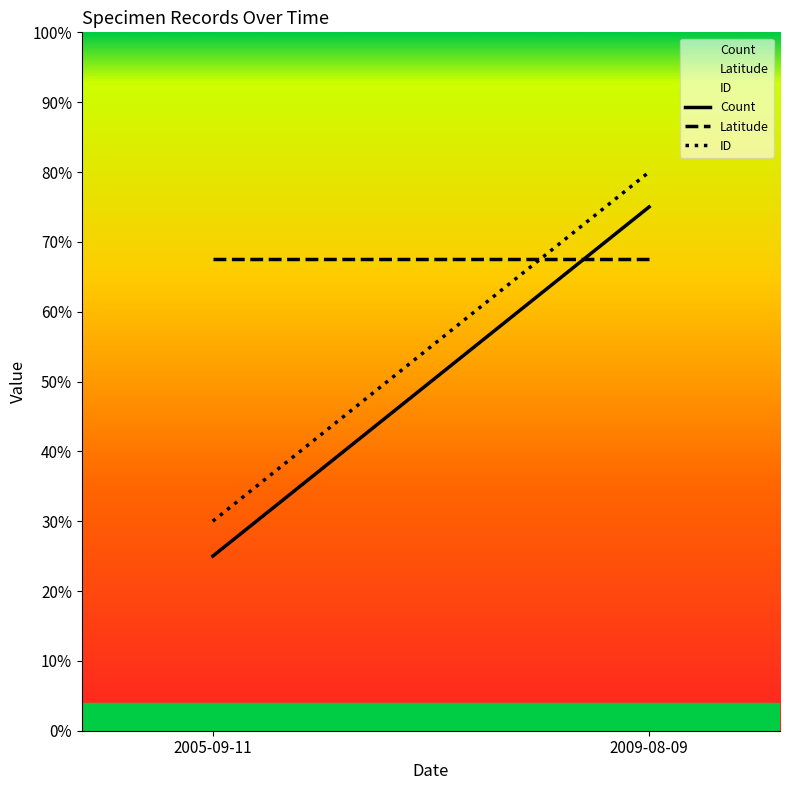

Which has a higher value, 2009-08-09 or 2005-09-11?

2009-08-09